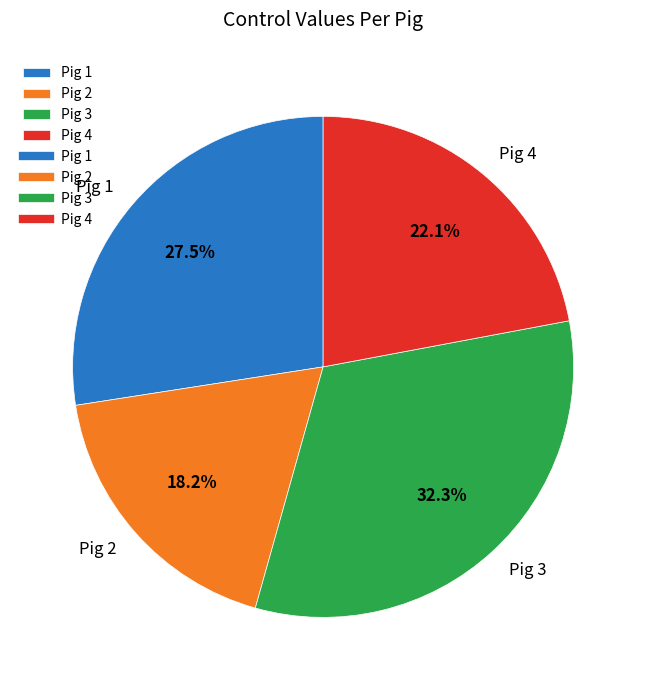

How many segments does this pie chart have?

4